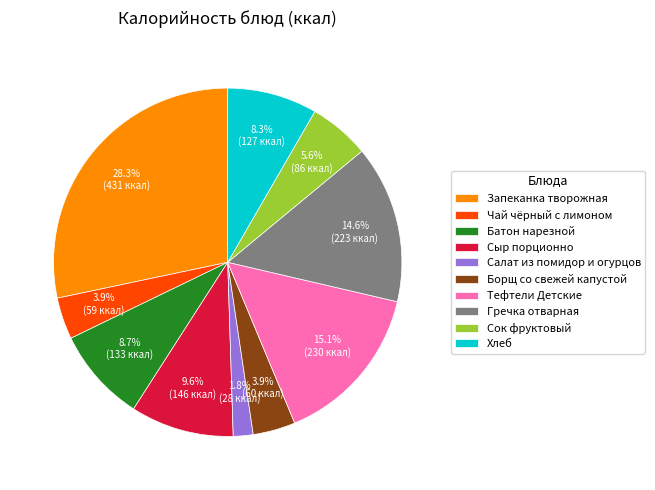

Which slice is the smallest?

Салат из помидор и огурцов